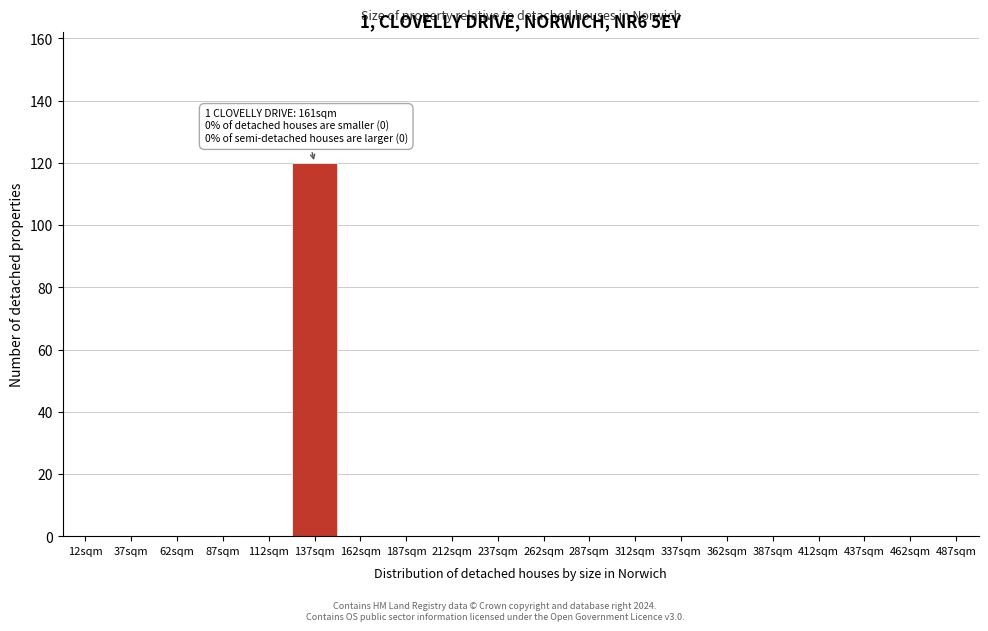

Reading left to right, extract all data points from this chart.

12sqm=0	37sqm=0	62sqm=0	87sqm=0	112sqm=0	137sqm=120	162sqm=0	187sqm=0	212sqm=0	237sqm=0	262sqm=0	287sqm=0	312sqm=0	337sqm=0	362sqm=0	387sqm=0	412sqm=0	437sqm=0	462sqm=0	487sqm=0